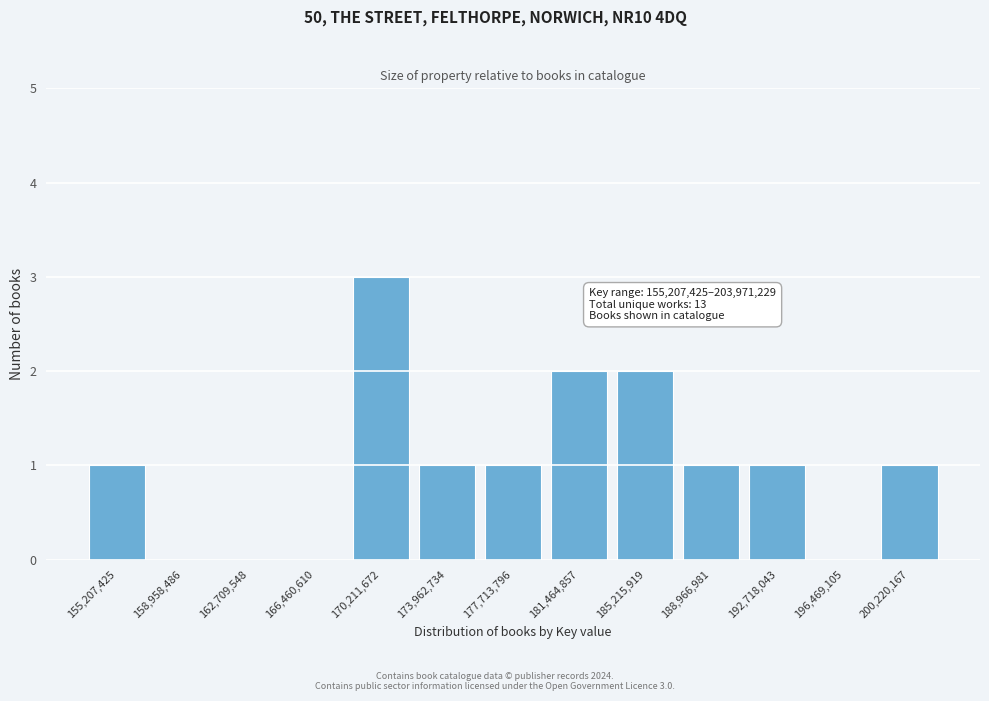

Reading left to right, transcribe all the data shown in this chart.

155,207,425=1	158,958,486=0	162,709,548=0	166,460,610=0	170,211,672=3	173,962,734=1	177,713,796=1	181,464,857=2	185,215,919=2	188,966,981=1	192,718,043=1	196,469,105=0	200,220,167=1